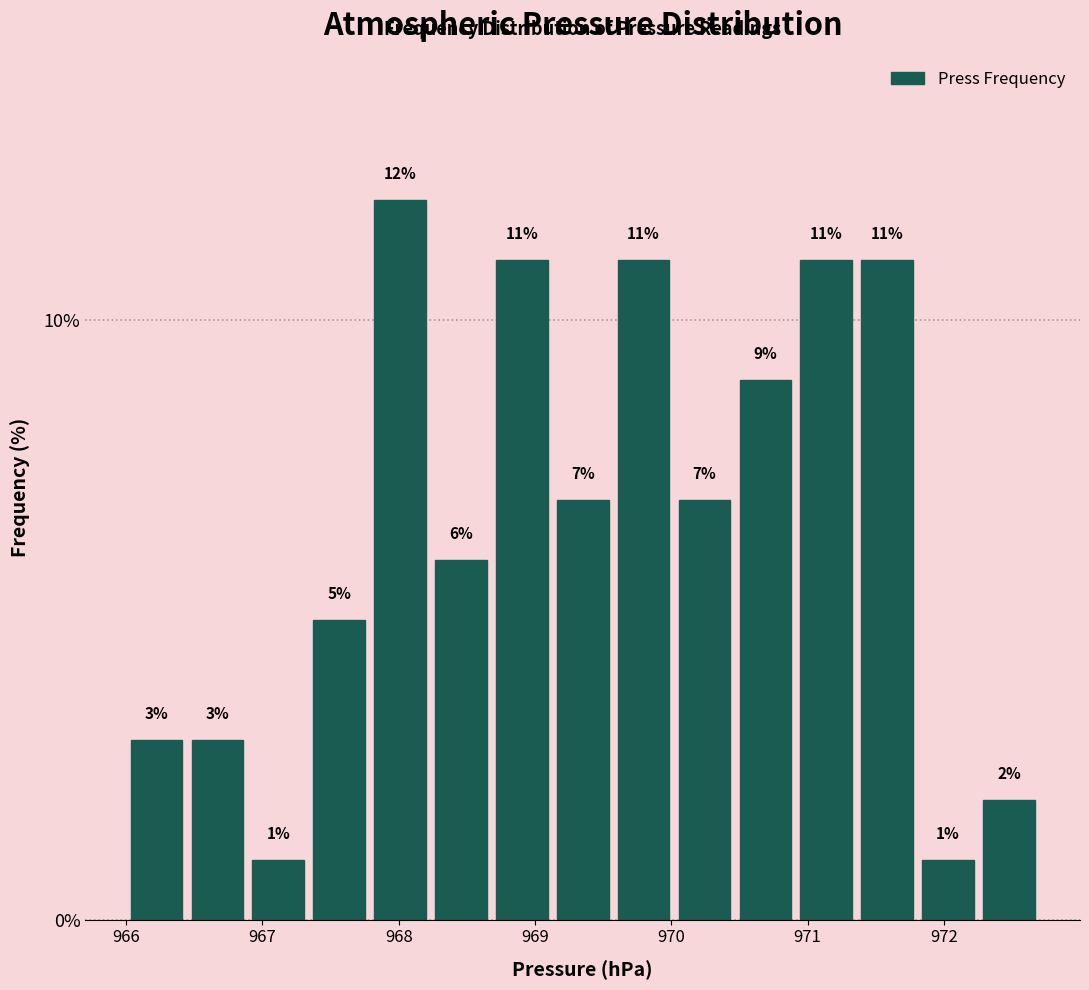

Reading left to right, transcribe this chart: for each bar, give the range it covers on the x-axis and its height. The bar edges are not printed on the chart, so give them approximately, as read against the axis.

966.0 to 966.4: 3
966.4 to 966.9: 3
966.9 to 967.3: 1
967.3 to 967.8: 5
967.8 to 968.2: 12
968.2 to 968.7: 6
968.7 to 969.1: 11
969.1 to 969.6: 7
969.6 to 970.0: 11
970.0 to 970.5: 7
970.5 to 970.9: 9
970.9 to 971.4: 11
971.4 to 971.8: 11
971.8 to 972.3: 1
972.3 to 972.7: 2